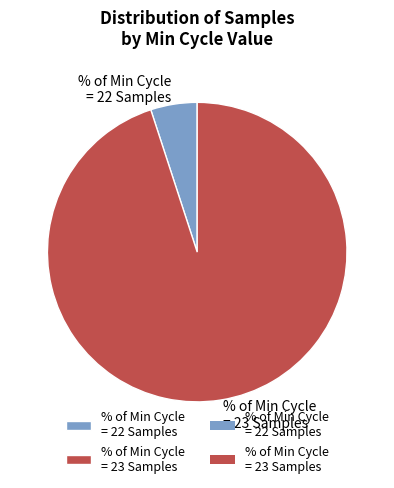

Which category accounts for the majority?

% of Min Cycle = 23 Samples